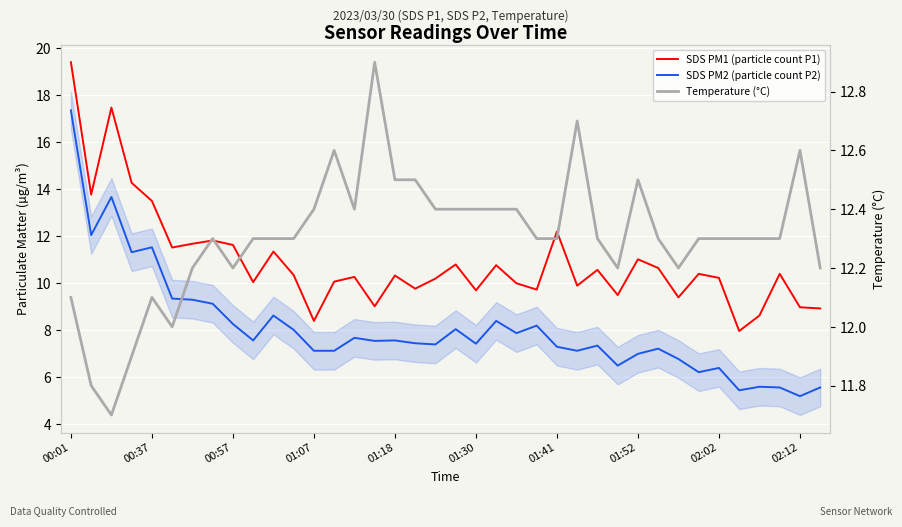

Is it true that SDS PM1 (particle count P1) equals 11.0 at 01:52?

True